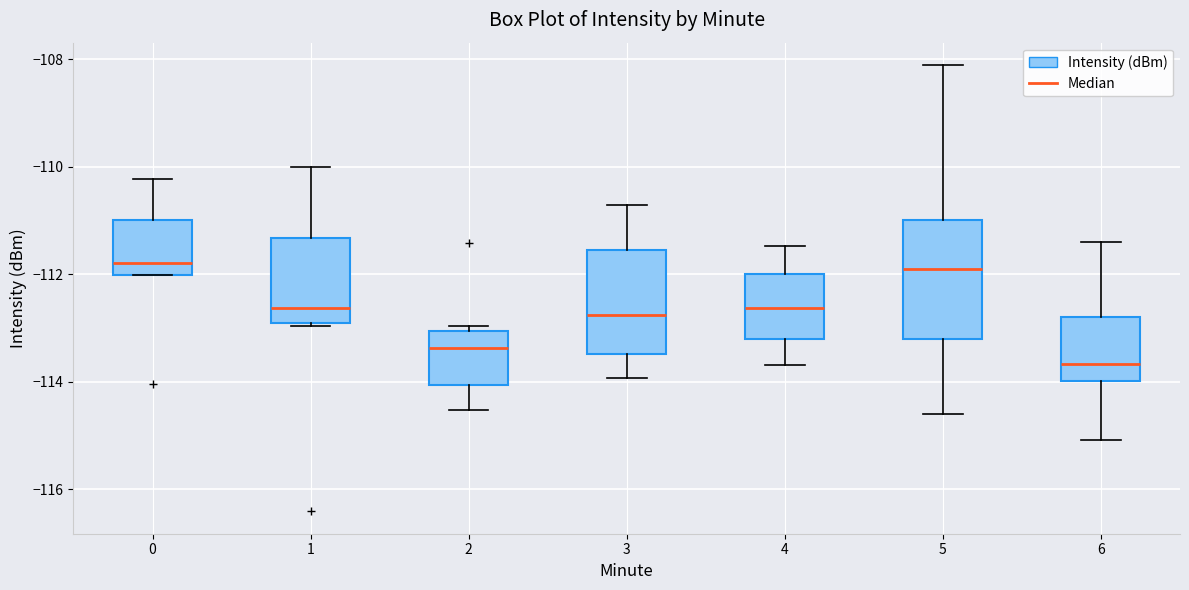

Reading left to right, transcribe this box plot: for each box, give where its median line is, the range the box spans, and where its two whiskers end, as read against the y-axis. The values are not printed on the chart, so give them approximately, as read against the axis.

0: median -111.8, box -112.0 to -111.0, whiskers -112.0 to -110.2
1: median -112.6, box -113.0 to -111.4, whiskers -113.0 to -110.0
2: median -113.4, box -114.0 to -113.0, whiskers -114.6 to -113.0 (just above the box's upper edge)
3: median -112.8, box -113.4 to -111.6, whiskers -114.0 to -110.8
4: median -112.6, box -113.2 to -112.0, whiskers -113.6 to -111.4
5: median -111.8, box -113.2 to -111.0, whiskers -114.6 to -108.2
6: median -113.6, box -114.0 to -112.8, whiskers -115.0 to -111.4